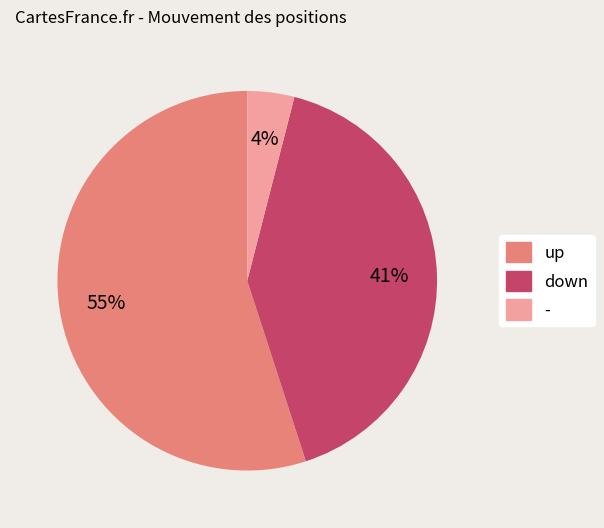

Combined, do up and down account for over 50%?

Yes